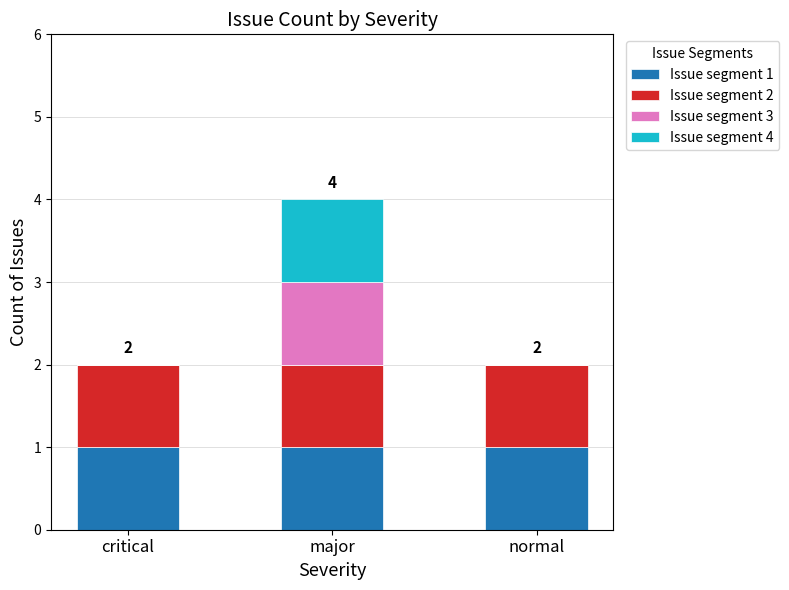

The value of Issue segment 1 at normal is 2. True or false?

False